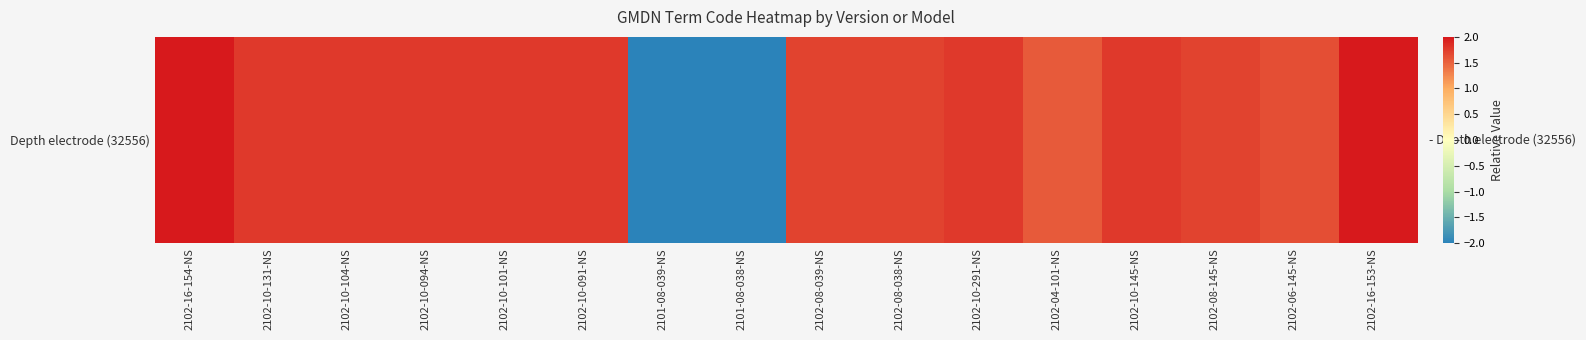

What is the ratio of the value at 2102-10-104-NS to the value at 2102-04-101-NS?

1.1